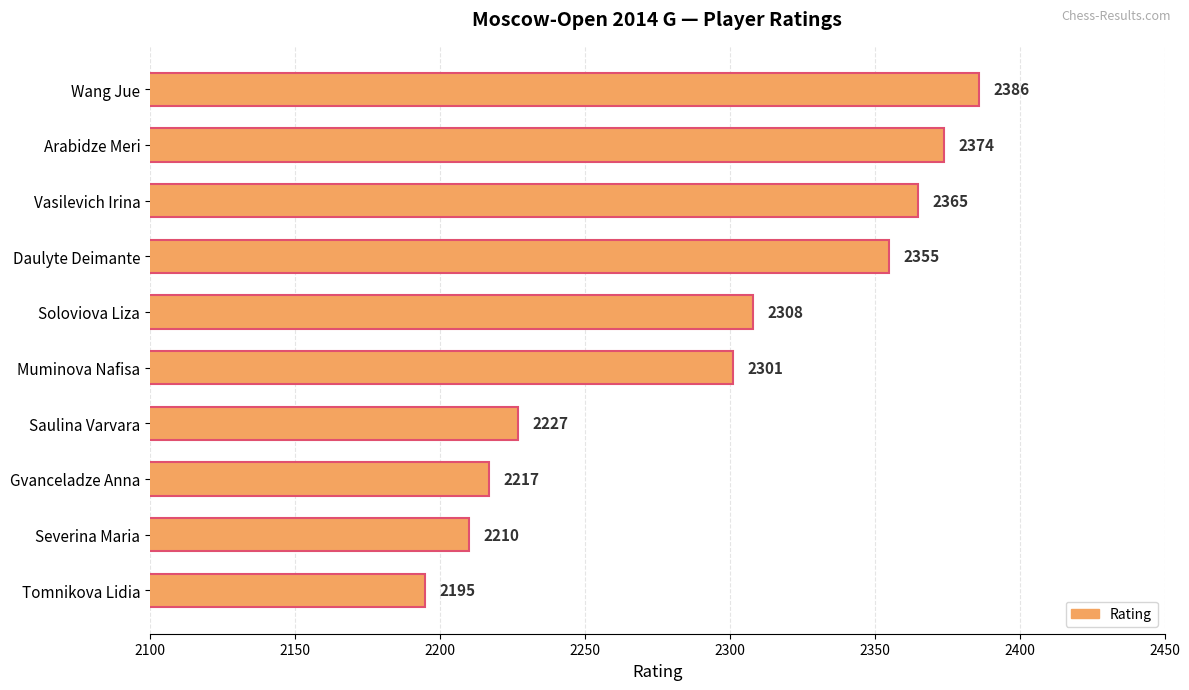

List the labels in order of value, largest first.

Wang Jue, Arabidze Meri, Vasilevich Irina, Daulyte Deimante, Soloviova Liza, Muminova Nafisa, Saulina Varvara, Gvanceladze Anna, Severina Maria, Tomnikova Lidia